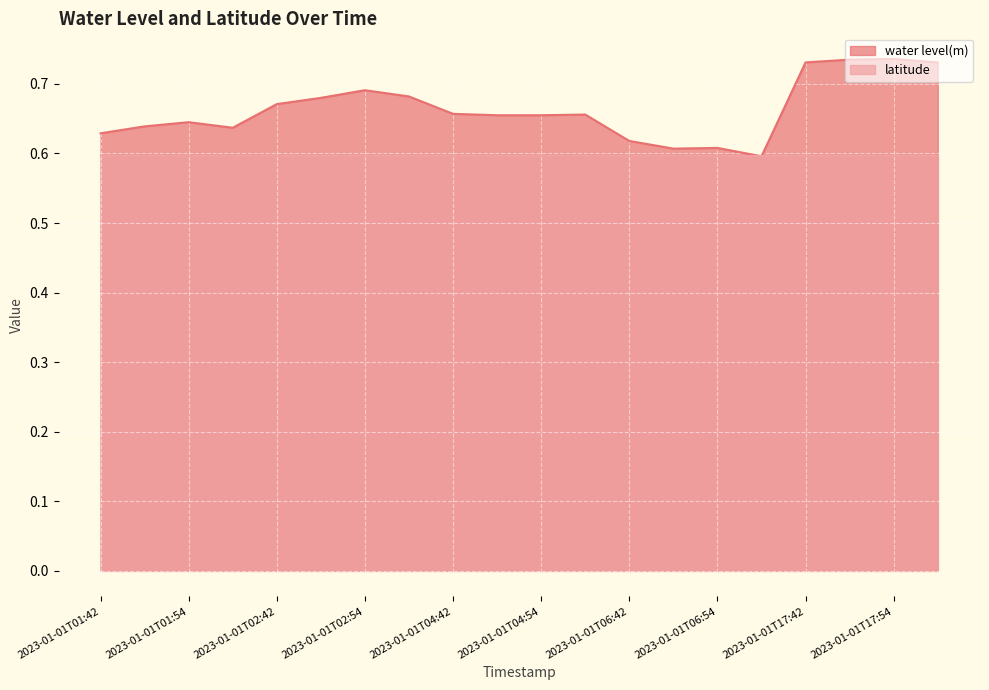

What is the value of the 15th point from the left?

0.6